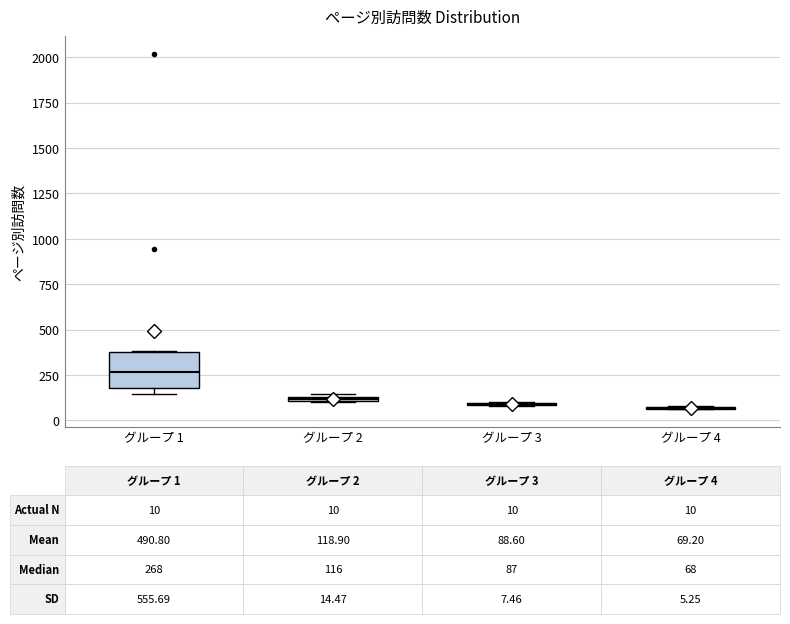

Comparing the boxes themselves (not the whiskers), which one is the tallest?

グループ 1